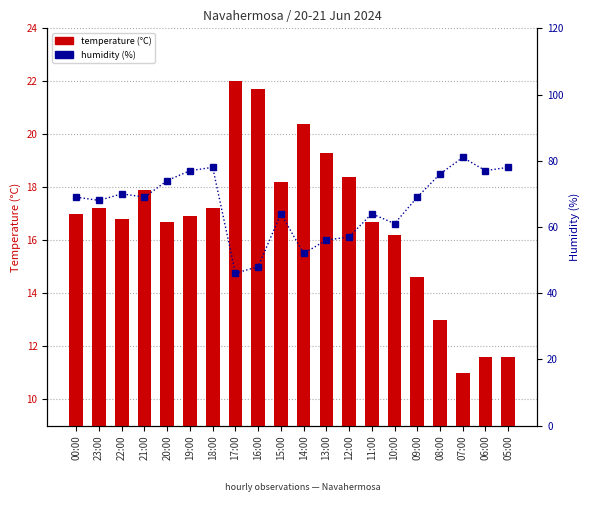

The value of humidity (%) at 17:00 is 15.4. True or false?

False